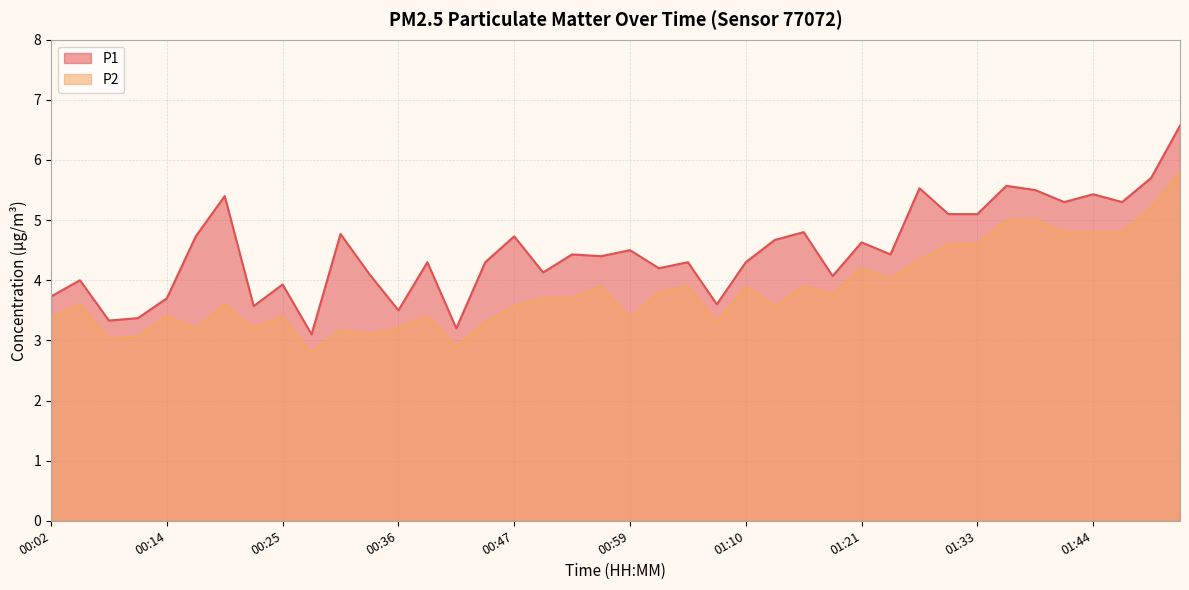

Where is the first local maximum for P1?

00:05